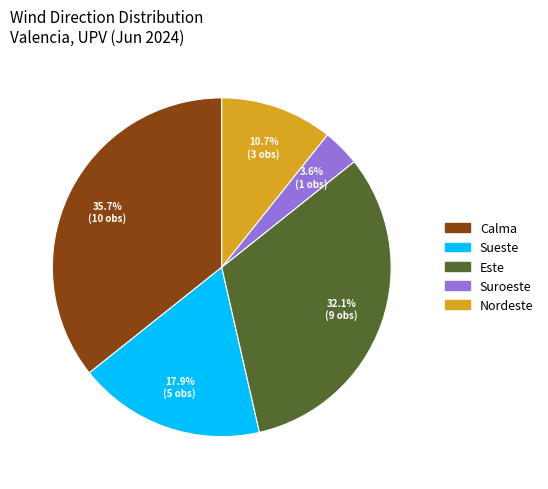

Count the number of slices in the pie.

5